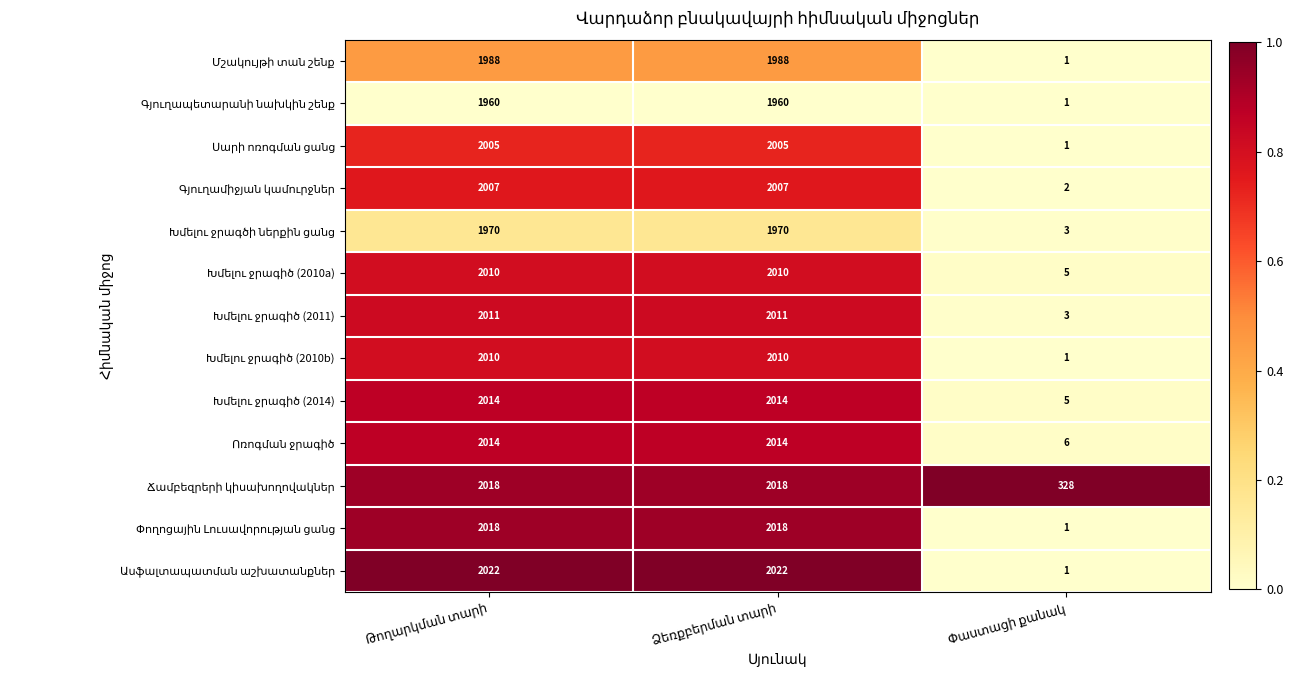

What is the greatest value displayed?

2022